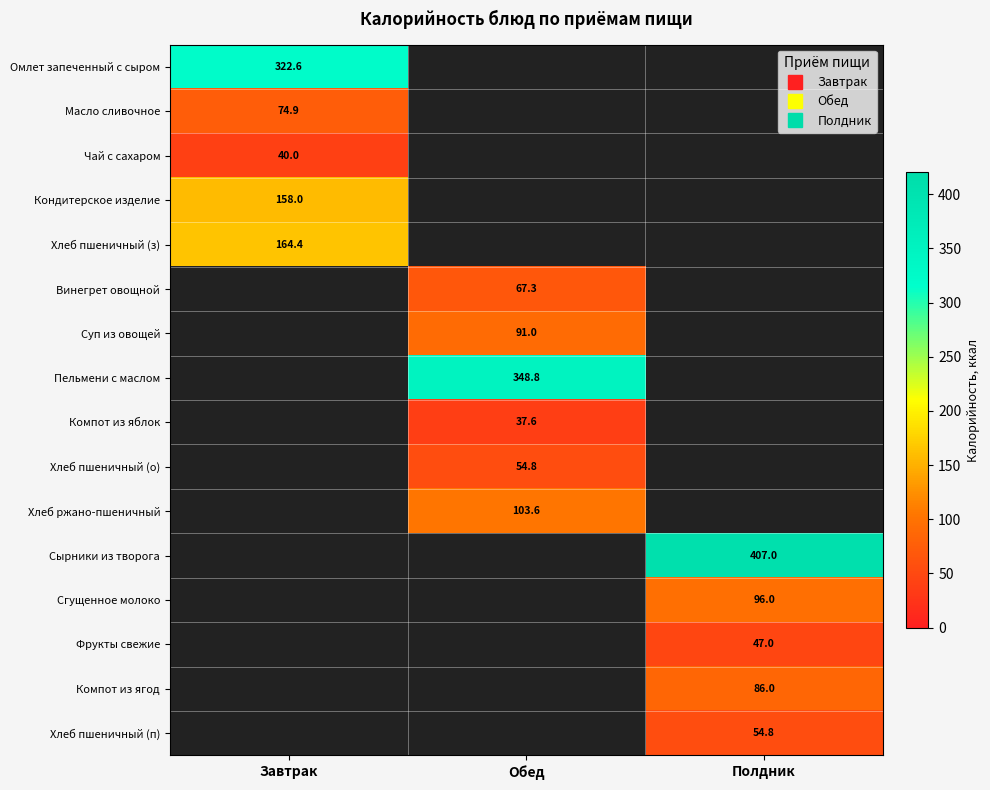

Is the value of Хлеб пшеничный (о) at Полдник greater than the value of Хлеб пшеничный (п) at Полдник?

No